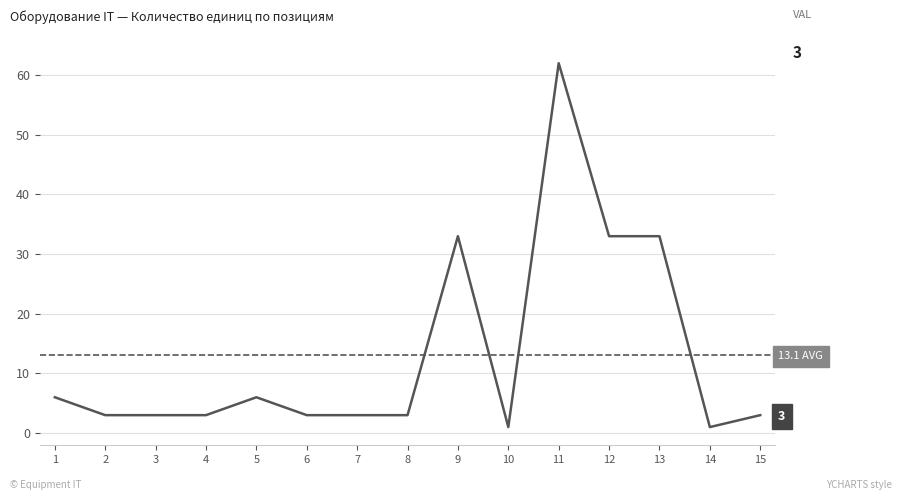

What is the sum of the values at 6 and 9?

36